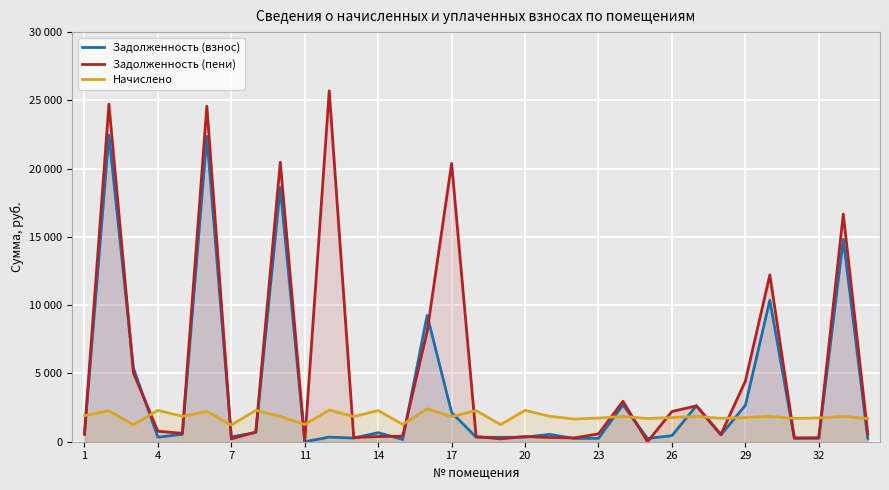

Does the chart display data point markers on the line(s)?

No